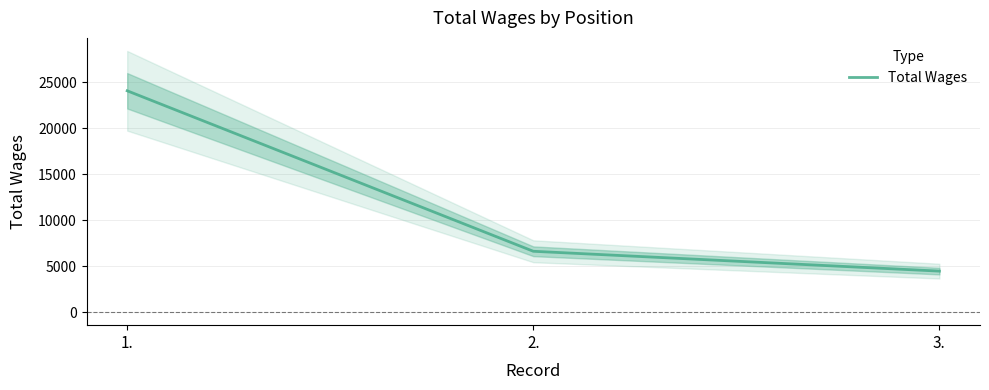

True or false: the data shows 6615 at 2..

True